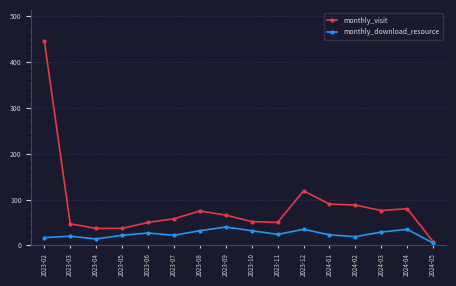

What are all the series names shown in the legend?

monthly_visit, monthly_download_resource